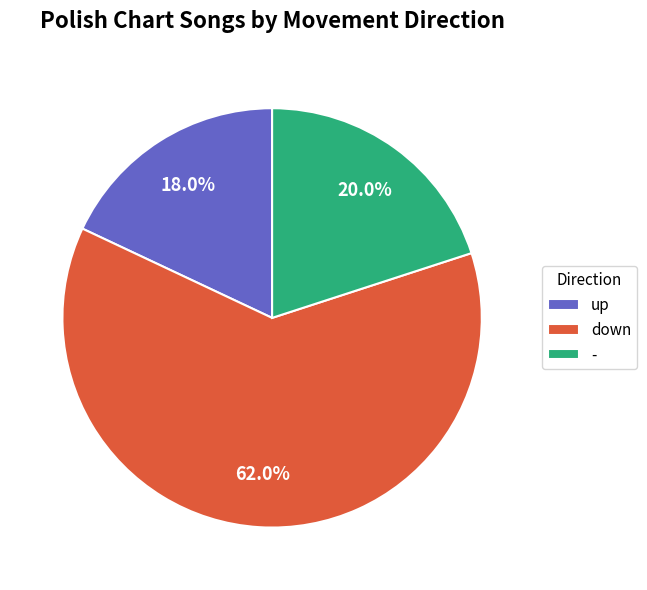

The up slice represents 7% of the pie. True or false?

False